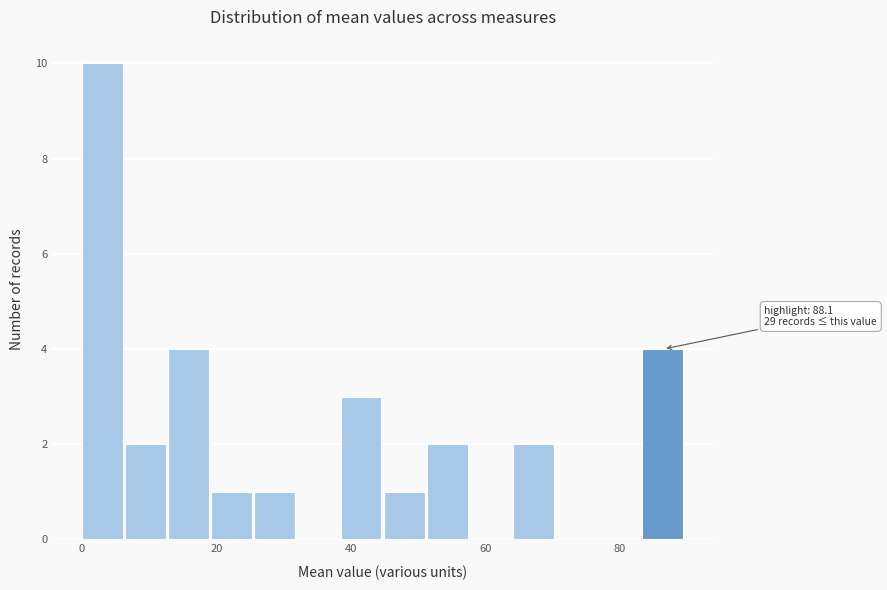

Around what value on the x-axis is the tallest bar? Give the approximate position of its centre, as read against the axis.

4